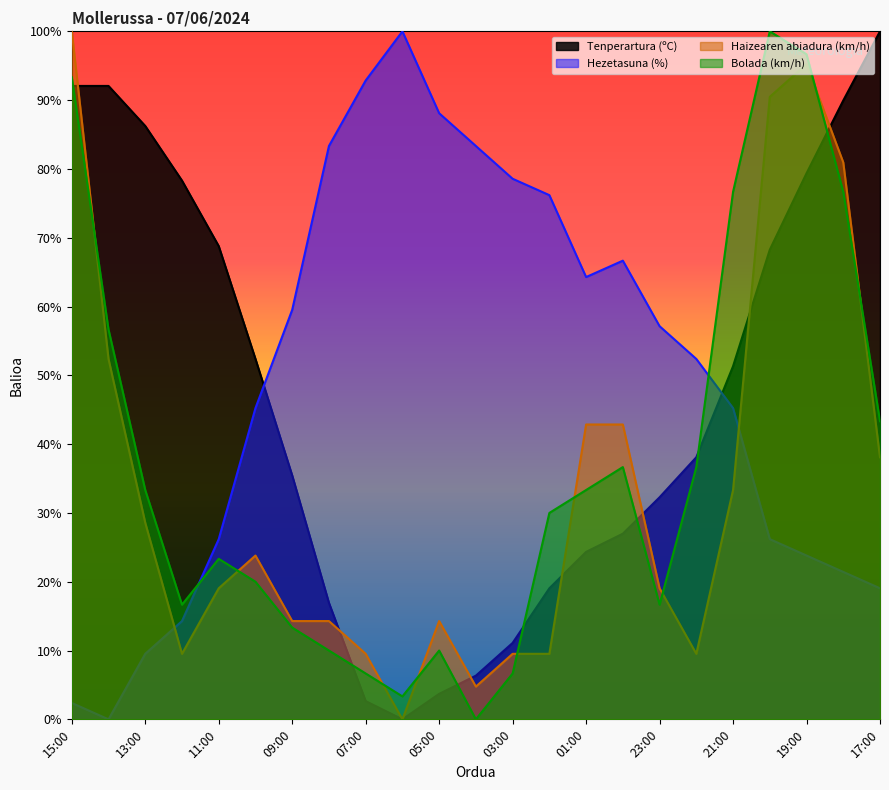

Which series ends up on top after the final intersection of Tenperartura (ºC) and Bolada (km/h)?

Tenperartura (ºC)